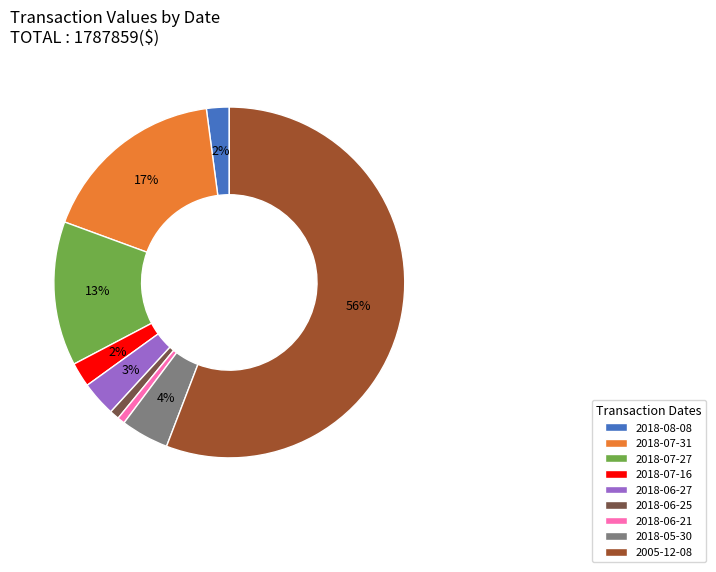

To the nearest percent, what is the combined percentage of 2018-07-31 and 2018-06-25?

18%